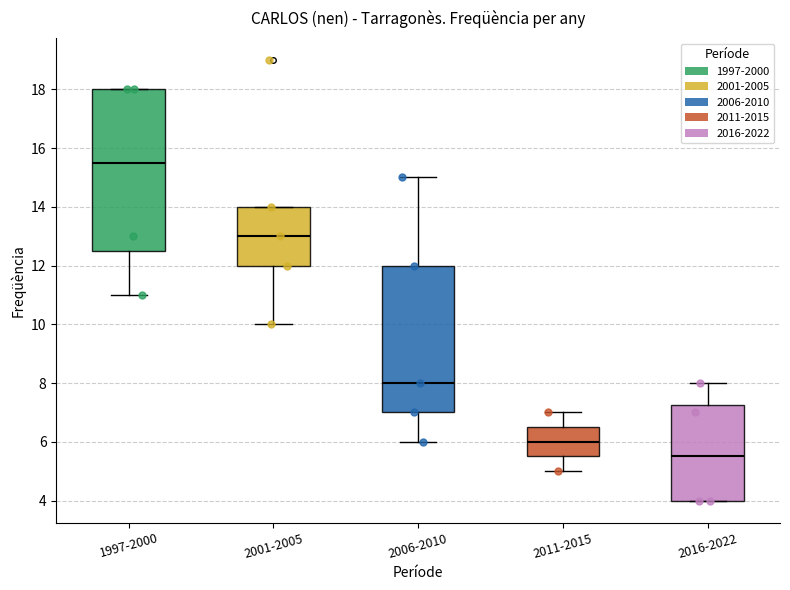

Which box is the tallest, from its lower edge to its upper edge?

1997-2000